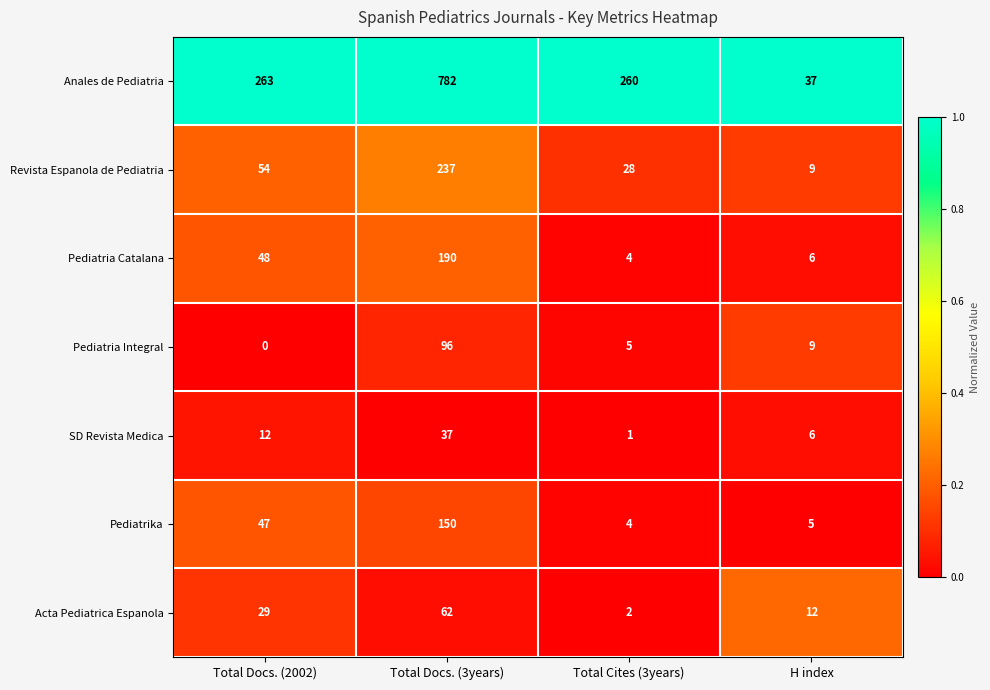

Count the number of categories in the chart.

4